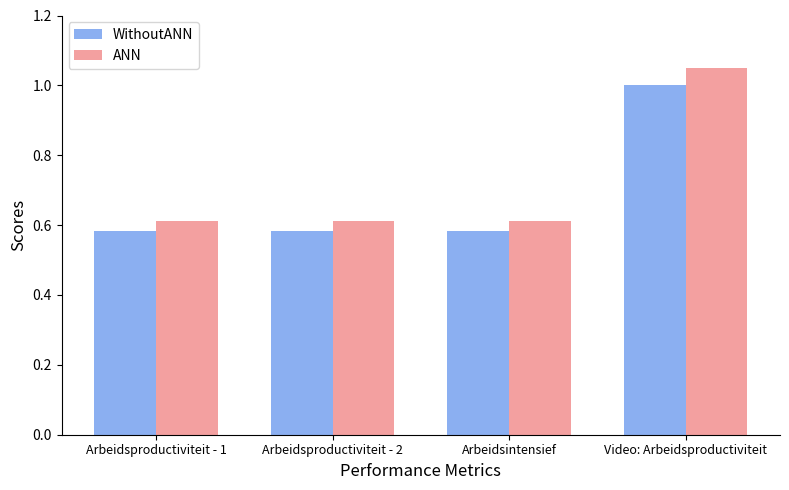

What is the label of the 2nd bar from the right?

Arbeidsintensief